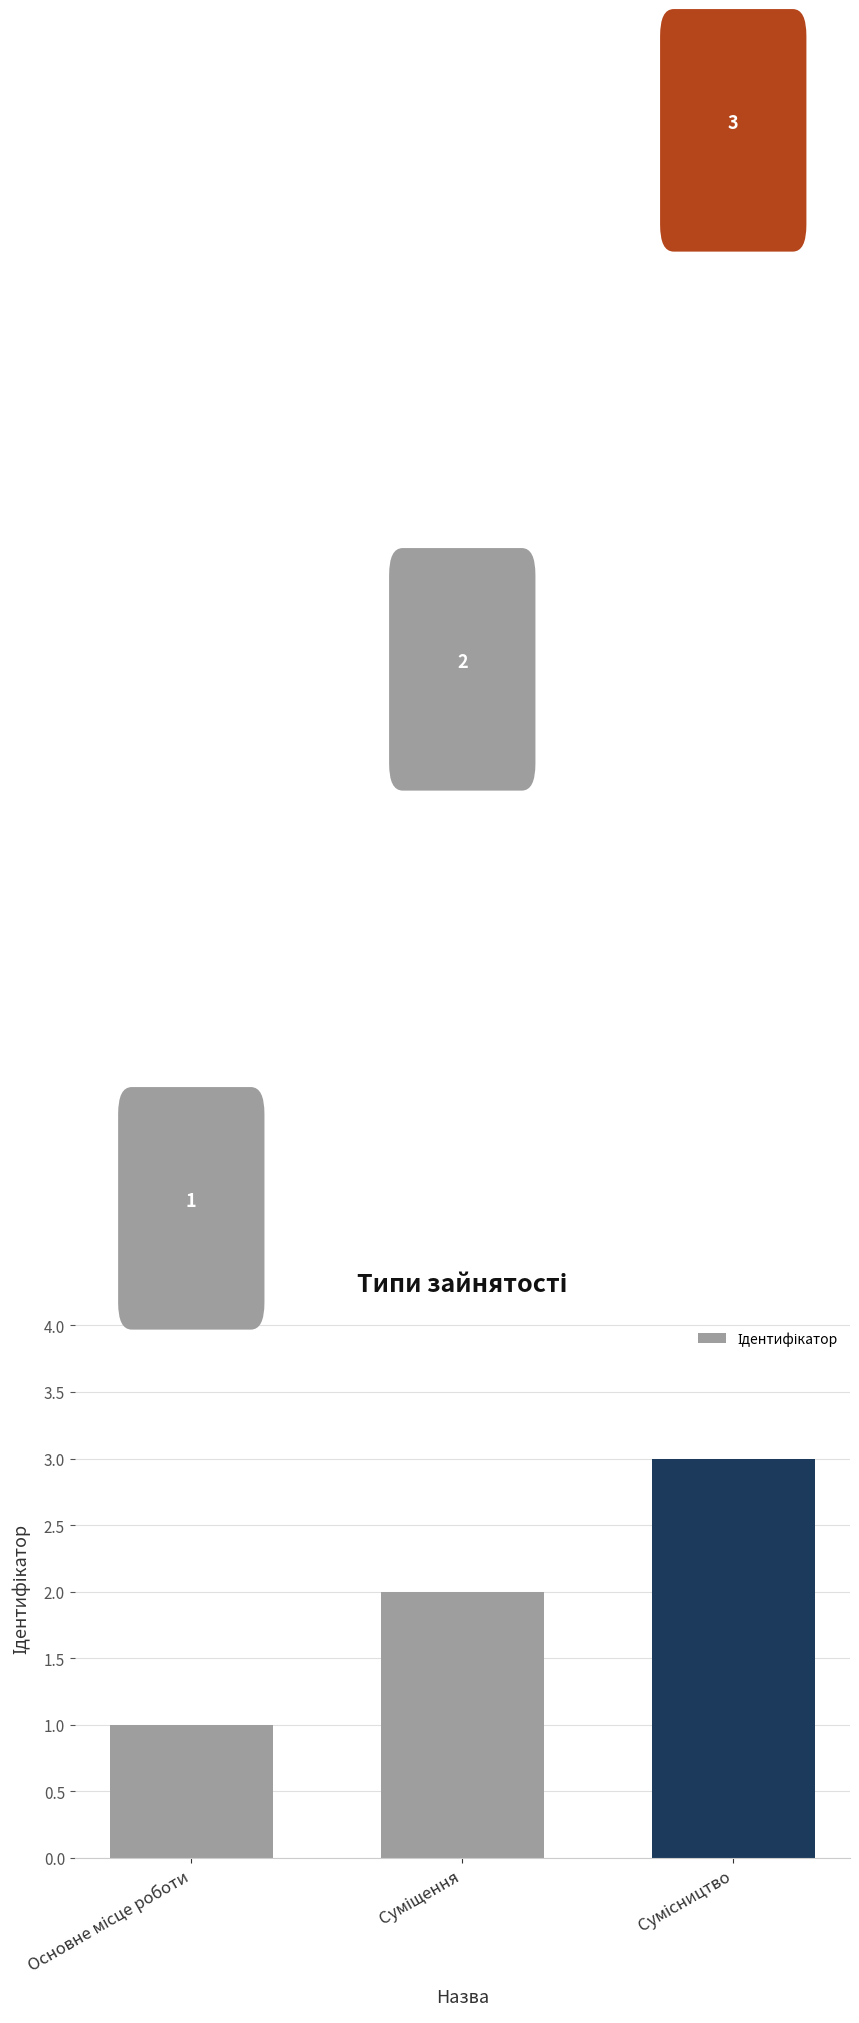

Reading right to left, extract all data points from this chart.

3	2	1